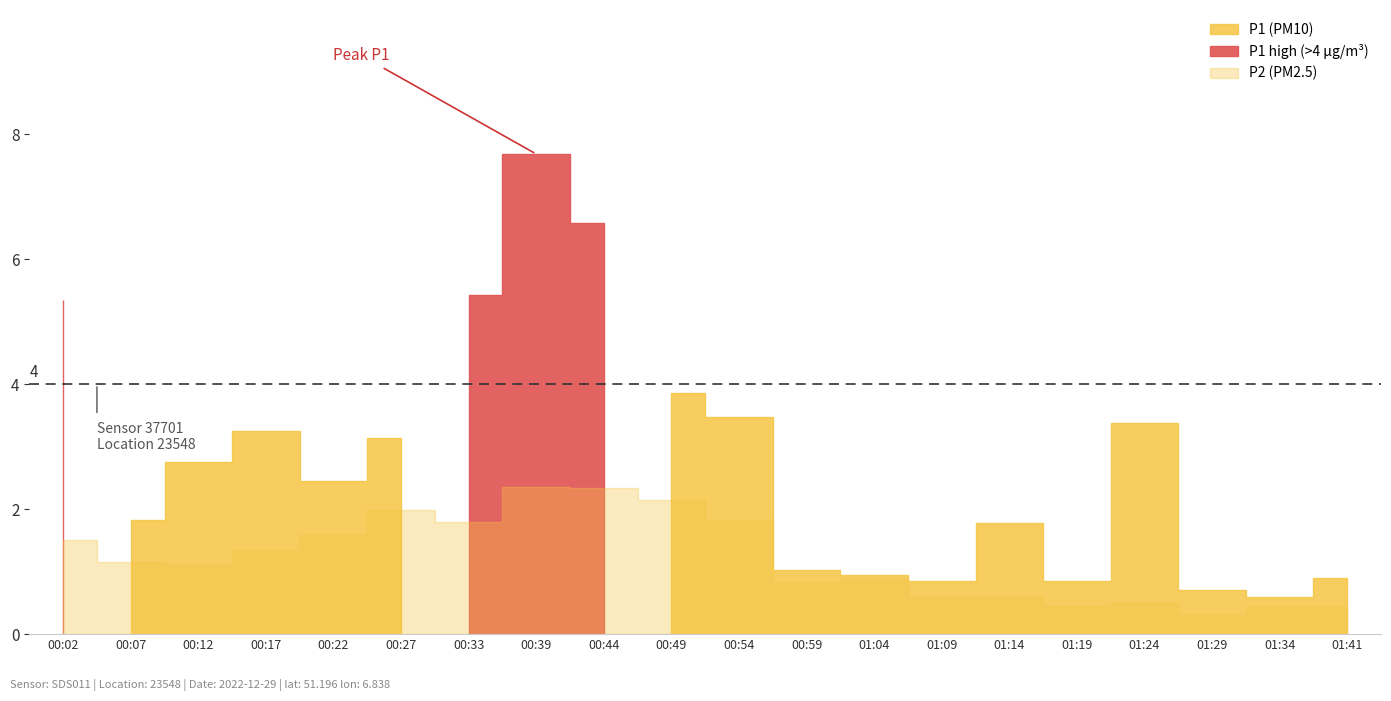

Which series changed the most between 00:44 and 00:59?

P1